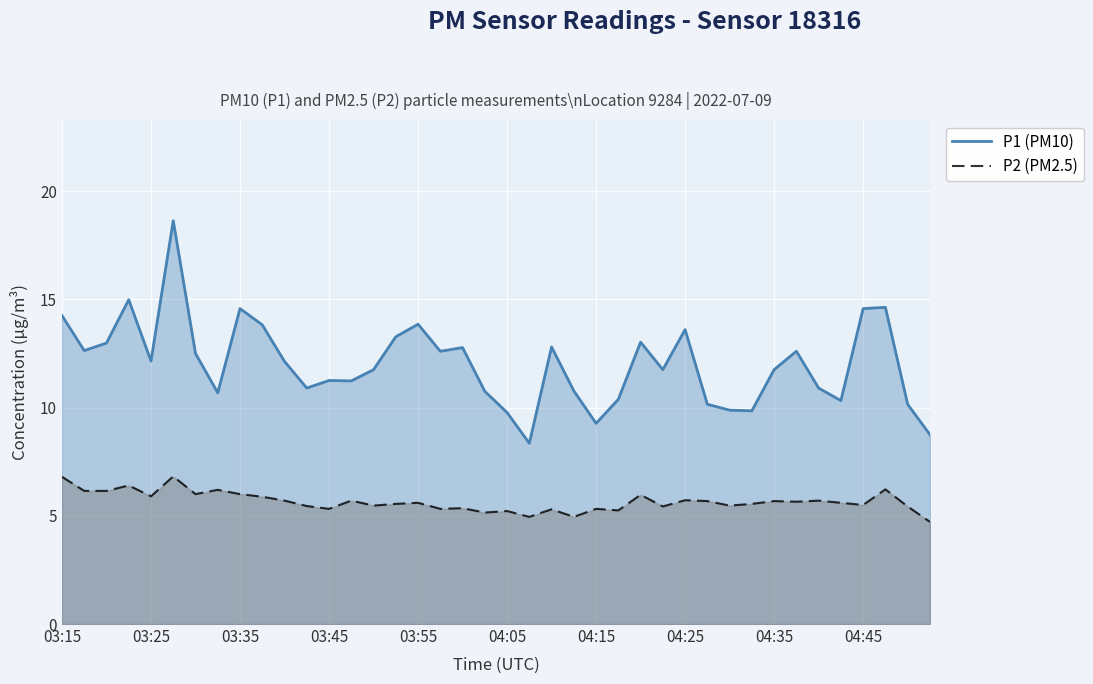

True or false: P1 (PM10) has a value of 14.2 at 03:15.

True